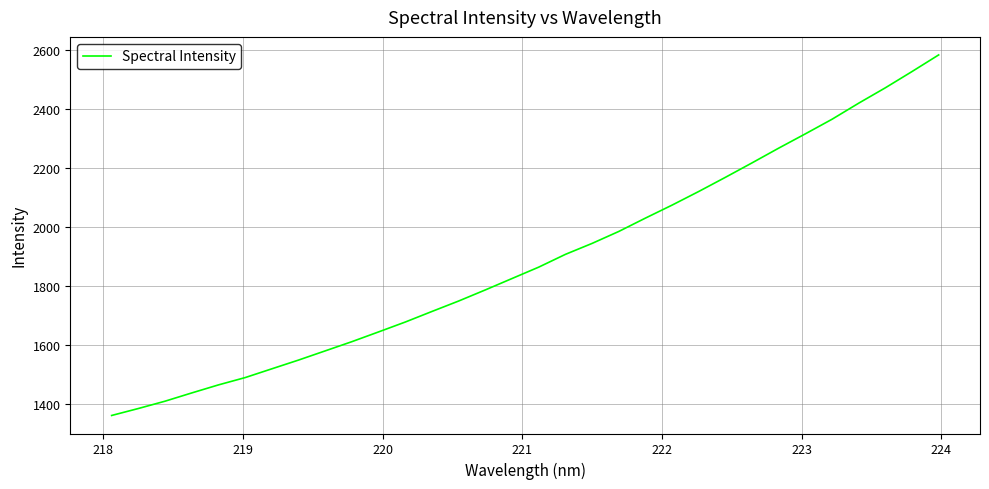

What is the smallest value displayed?

1361.7